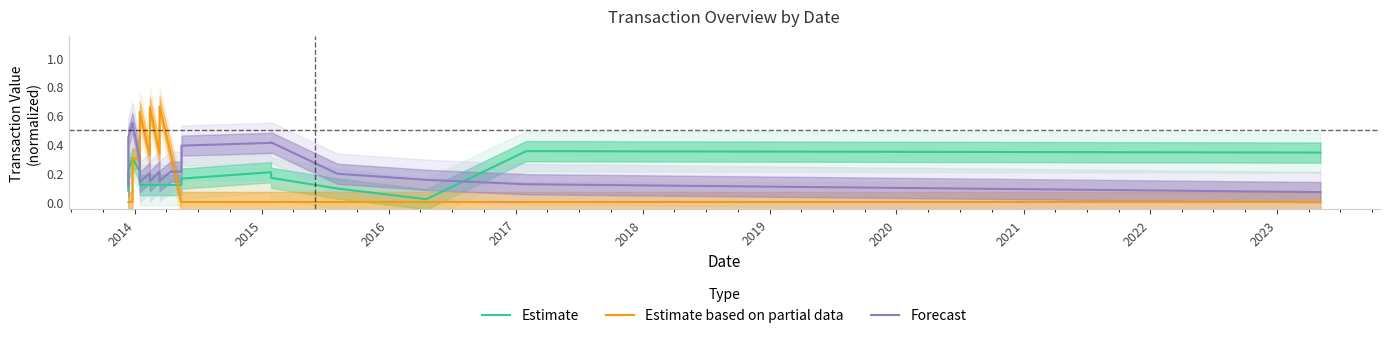

Which series has the largest range (max minus min)?

Estimate based on partial data